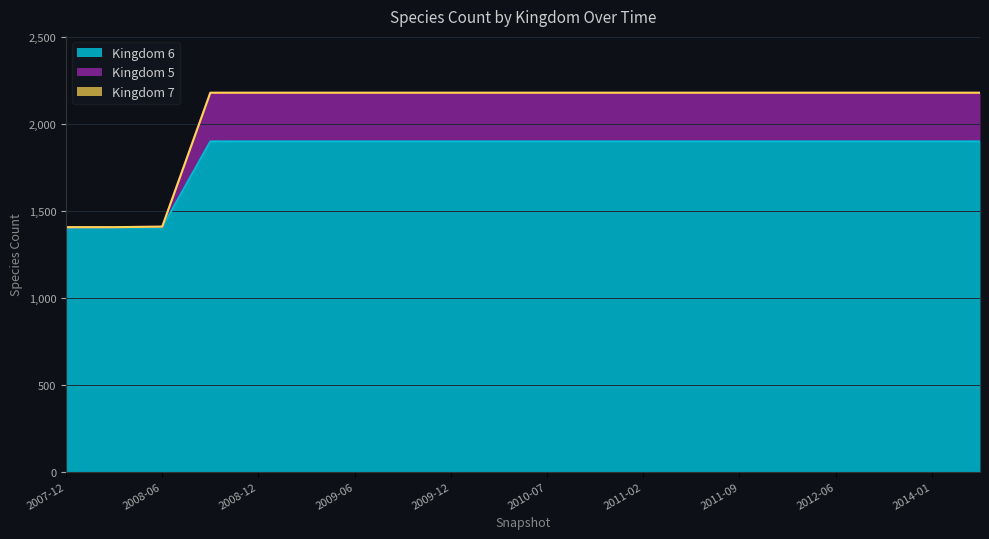

What are all the series names shown in the legend?

Kingdom 5, Kingdom 6, Kingdom 7